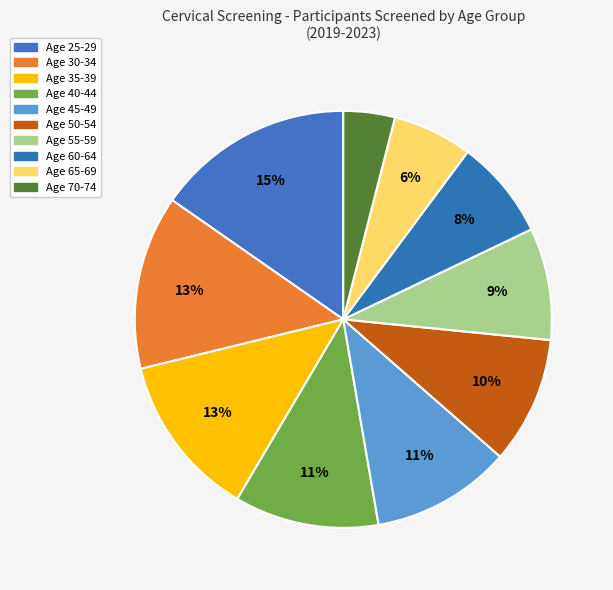

How many slices are in this pie chart?

10